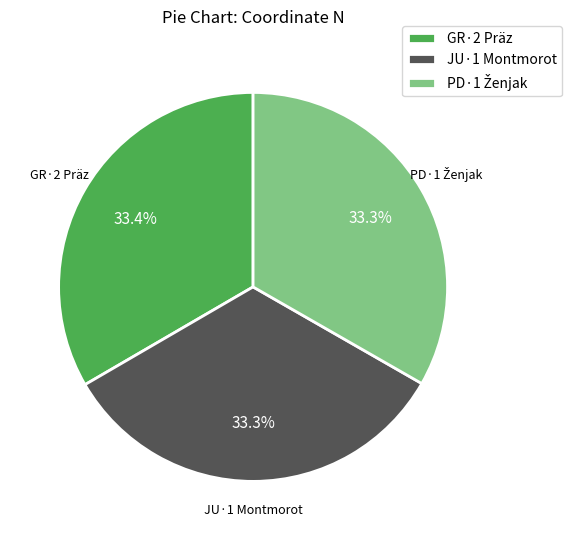

Combined, do JU·1 Montmorot and GR·2 Präz account for over 50%?

Yes